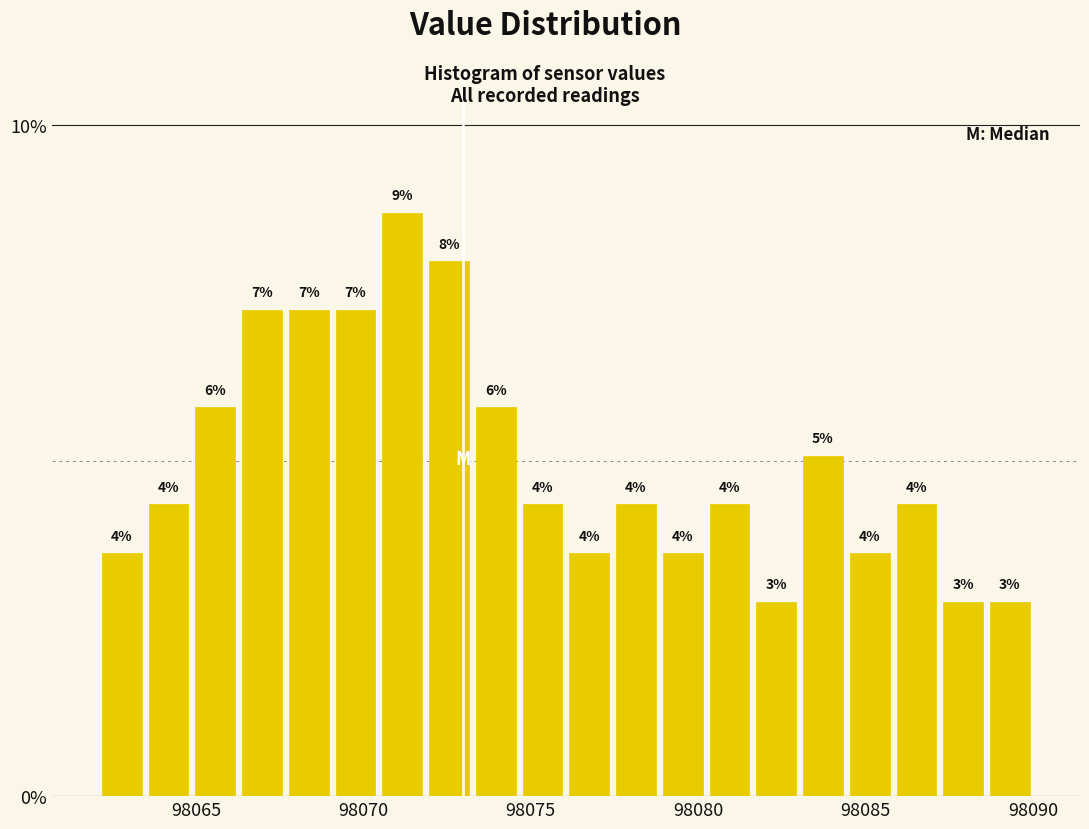

Read against the x-axis, roughly where is the centre of the tallest bar?

98071.0